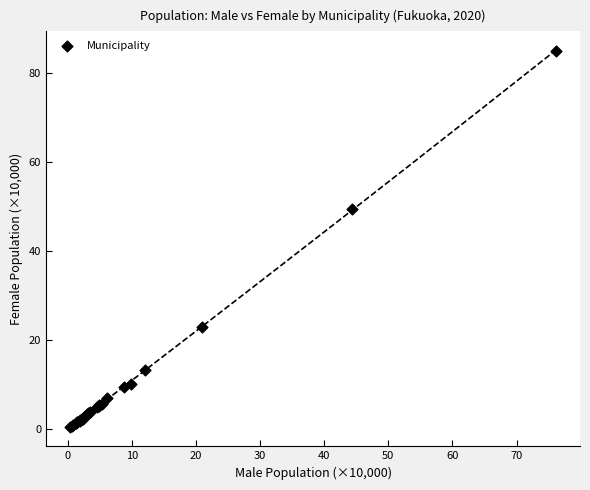

What Y value in the scatter plot is closest to 42?

49.6